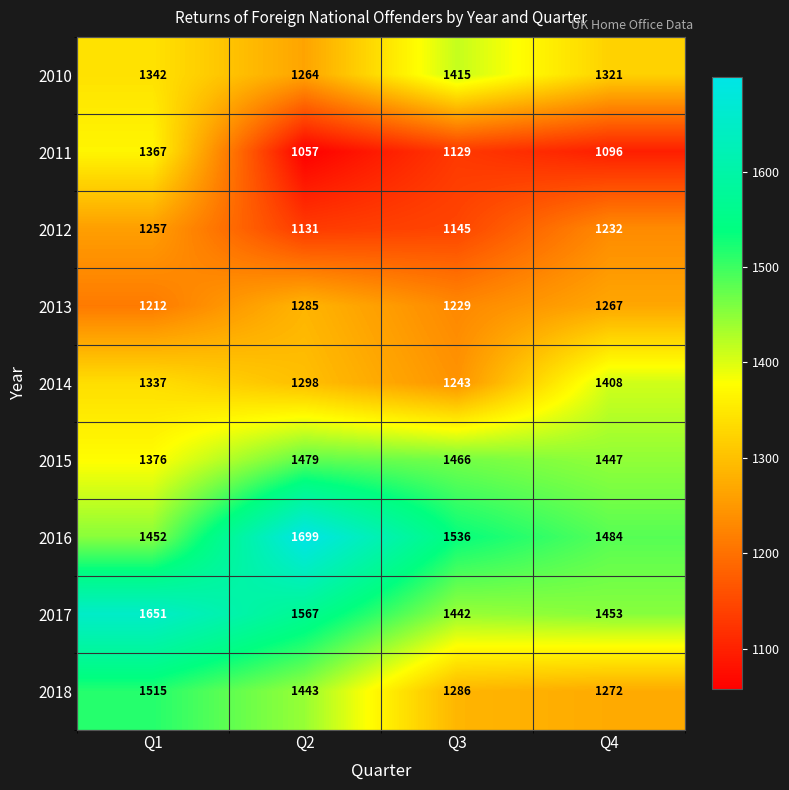

At how many categories does at least one series exceed 1671?

1